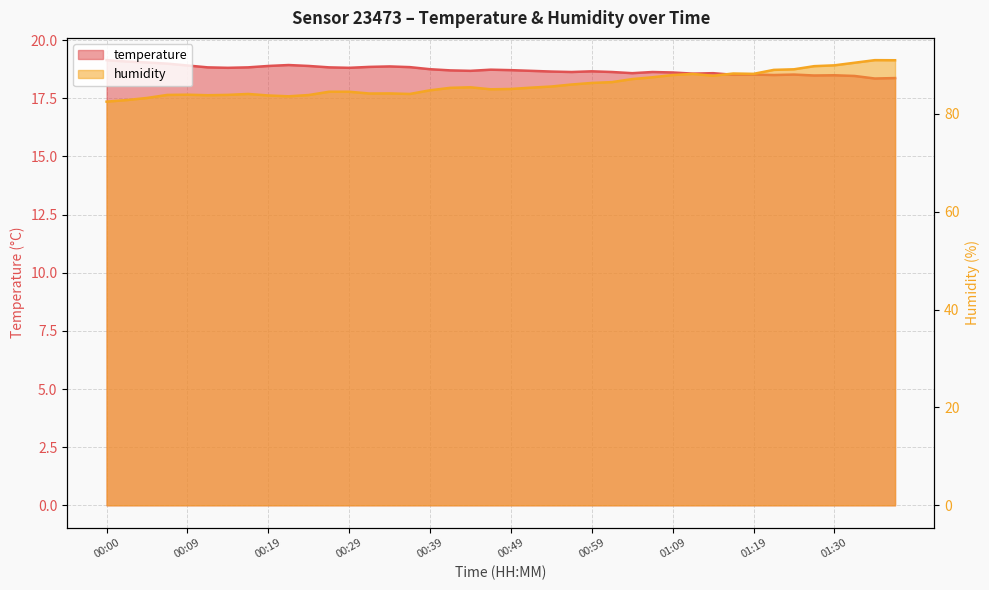

What is the sum of all humidity values?

3441.7